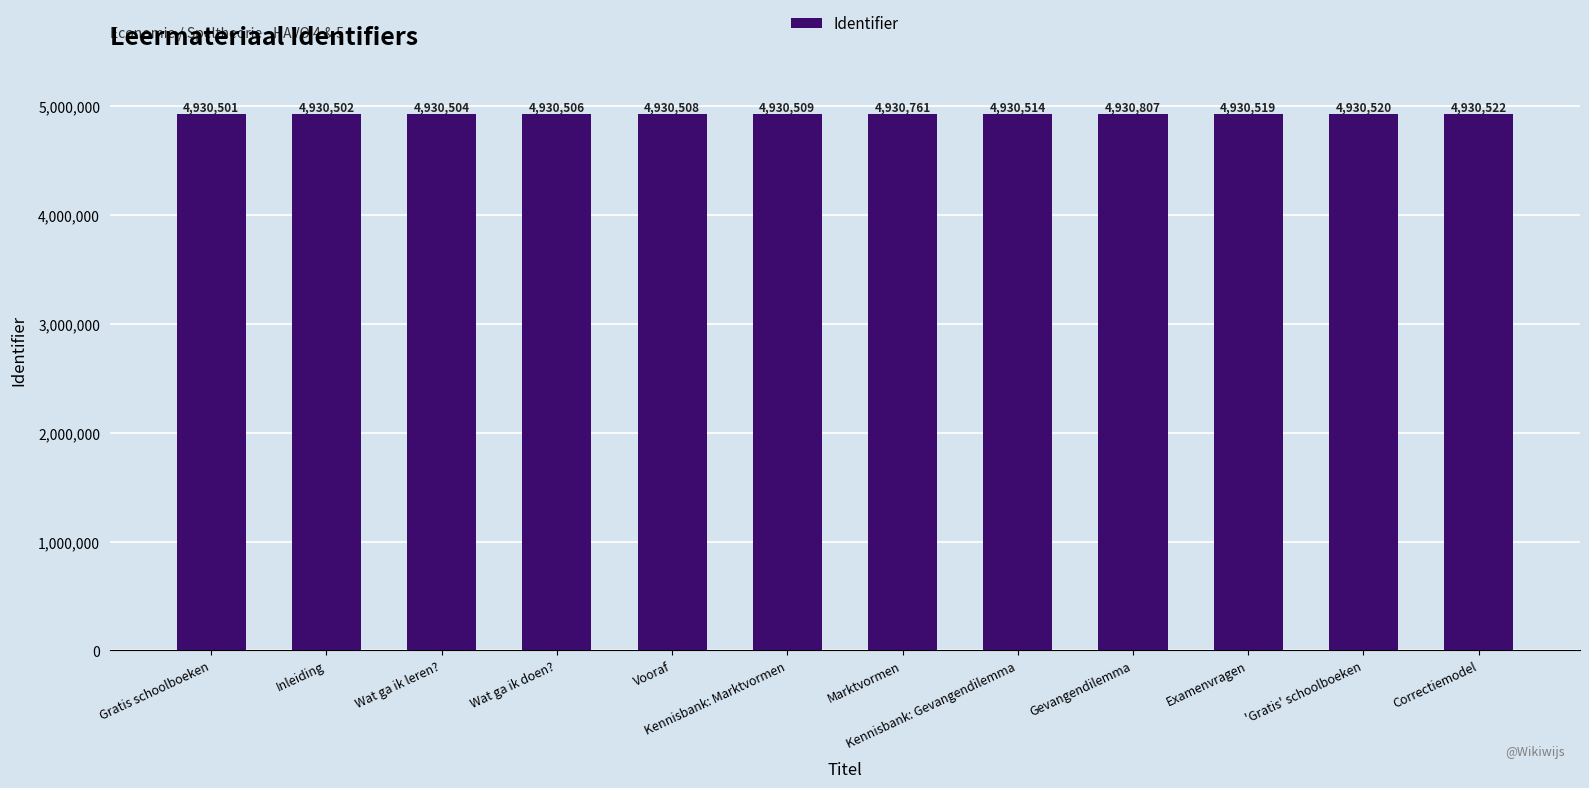

Reading left to right, transcribe all the data shown in this chart.

Gratis schoolboeken=4930501	Inleiding=4930502	Wat ga ik leren?=4930504	Wat ga ik doen?=4930506	Vooraf=4930508	Kennisbank: Marktvormen=4930509	Marktvormen=4930761	Kennisbank: Gevangendilemma=4930514	Gevangendilemma=4930807	Examenvragen=4930519	'Gratis' schoolboeken=4930520	Correctiemodel=4930522